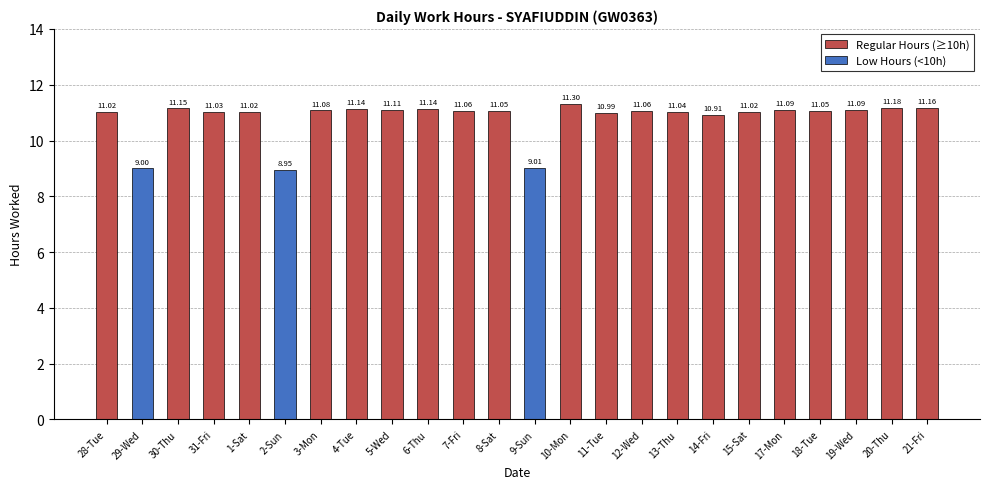

Between 1-Sat and 21-Fri, which is larger?

21-Fri